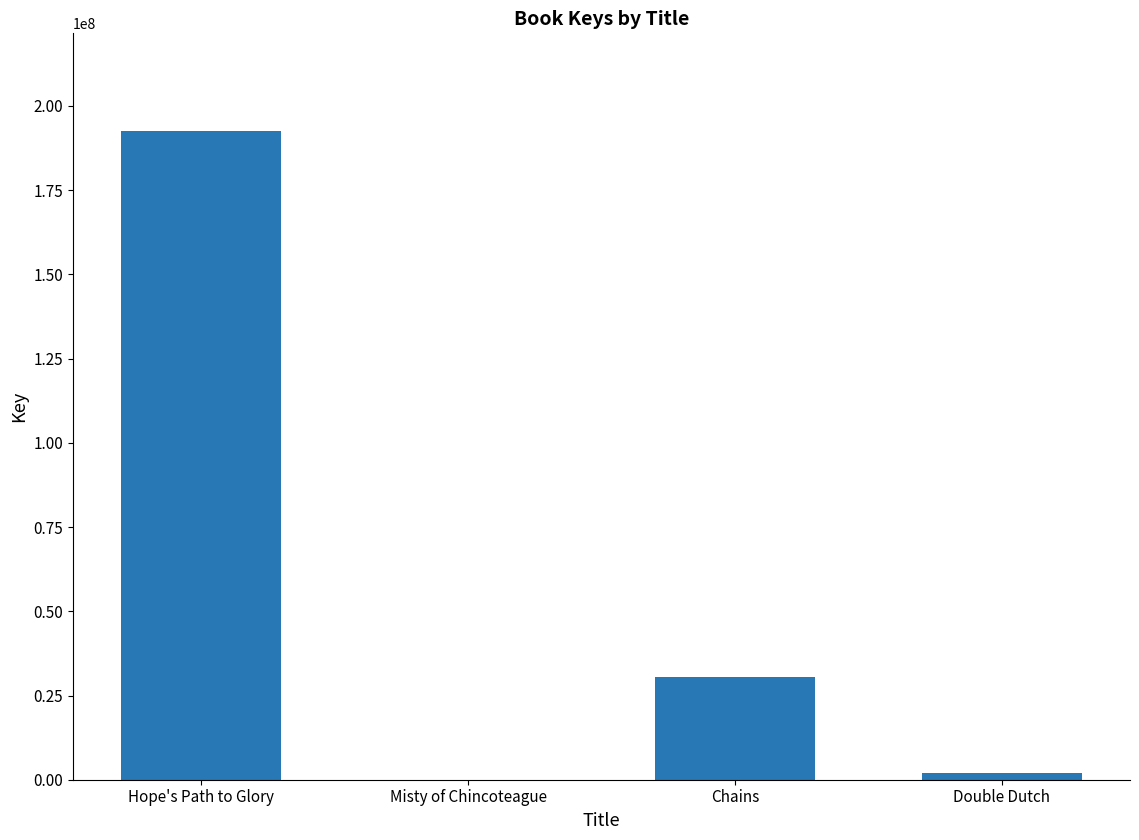

What is the sum of all values?

225162762